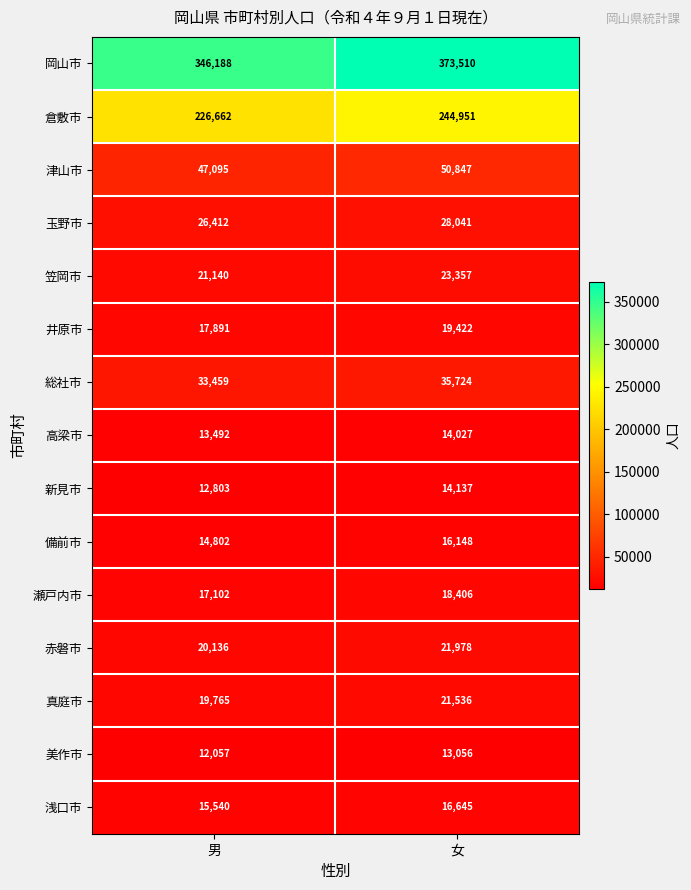

Which series has the widest spread of values?

岡山市